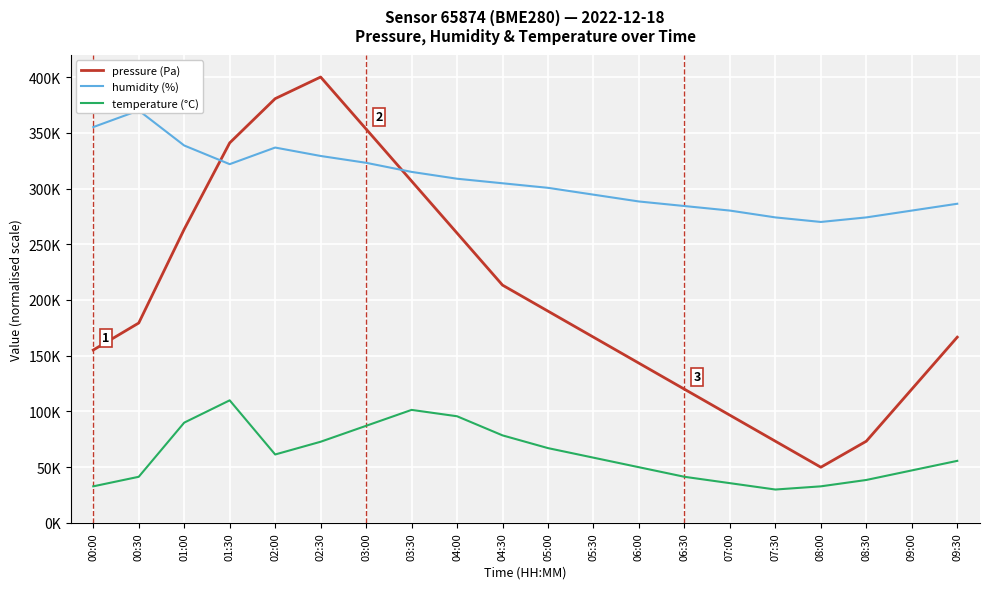

True or false: temperature and pressure cross at least once.

False